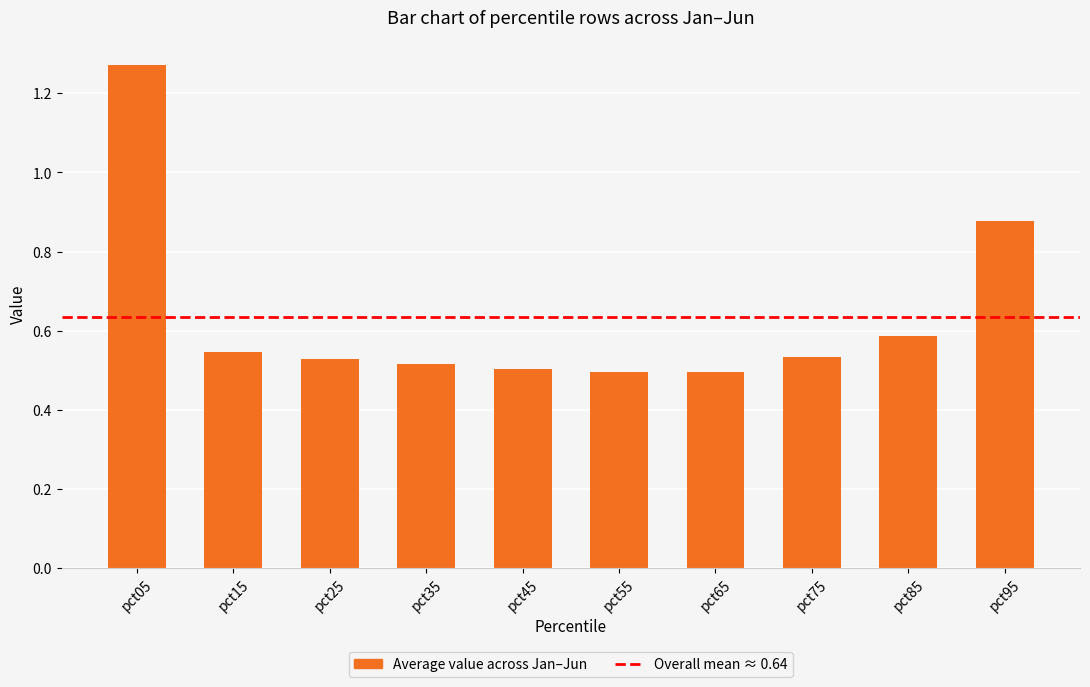

What is the sum of the values at pct65 and pct95?

1.4